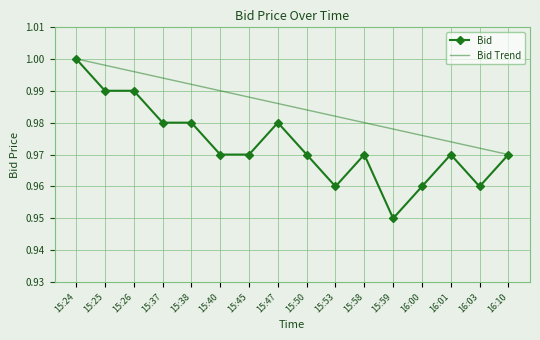

What is the smallest value displayed?

0.9